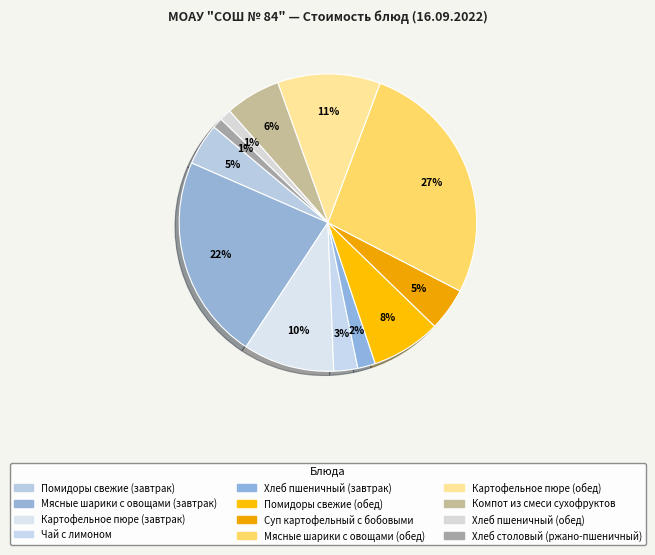

Count the number of slices in the pie.

12